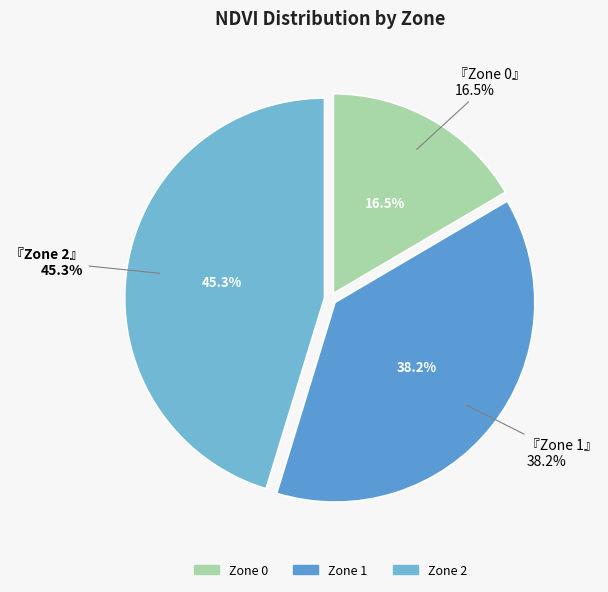

Is it true that Zone 2 is 31% of the pie?

False